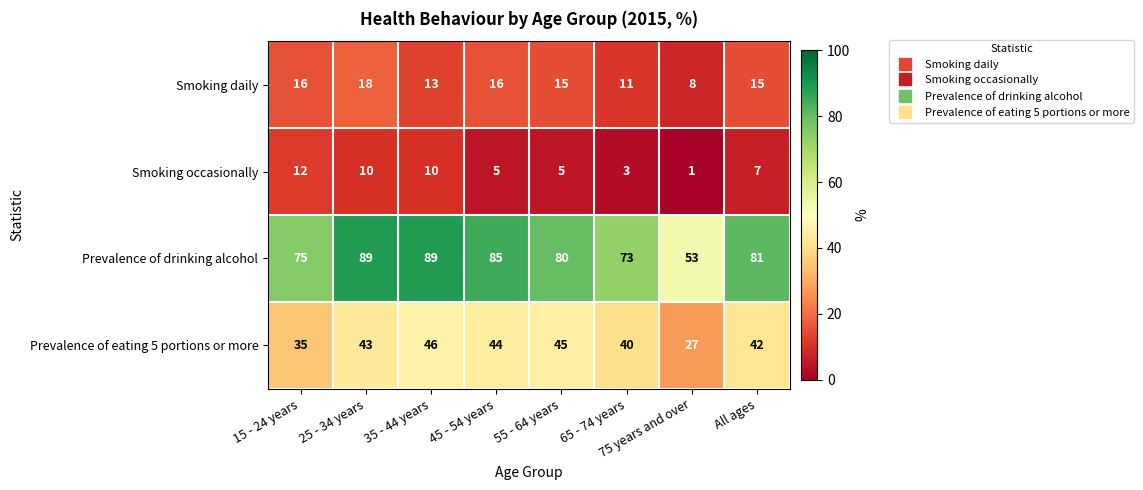

Is it true that Smoking occasionally equals 3 at 35 - 44 years?

False